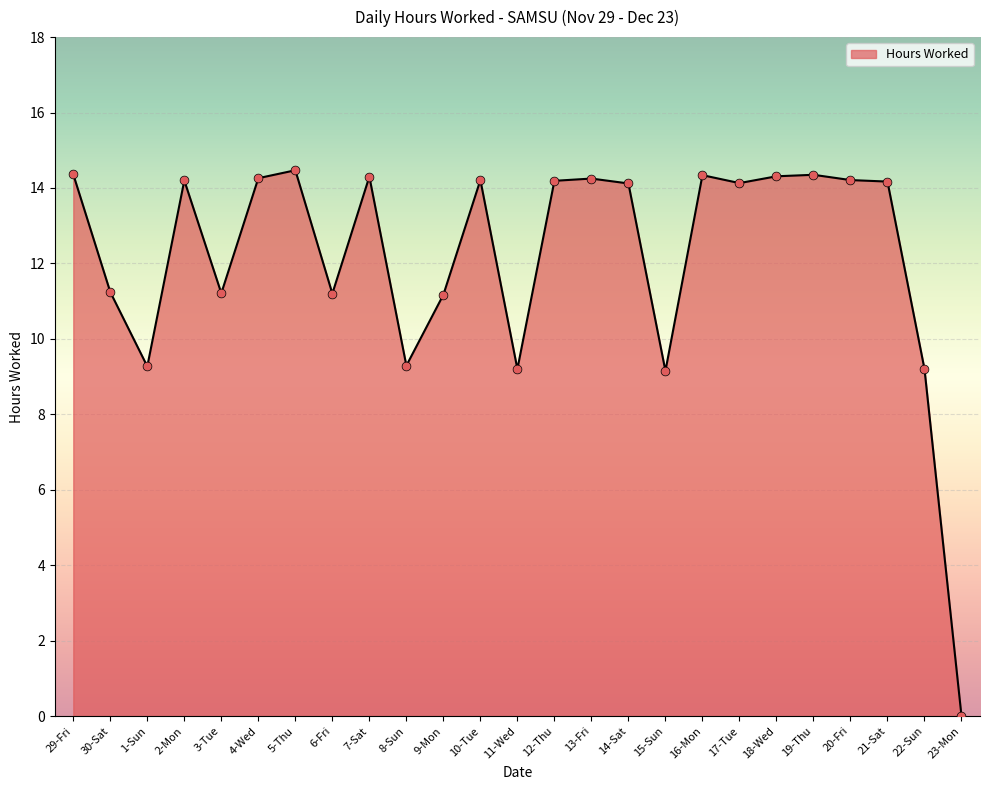

What is the change in value from 11-Wed to 20-Fri?

+5.0